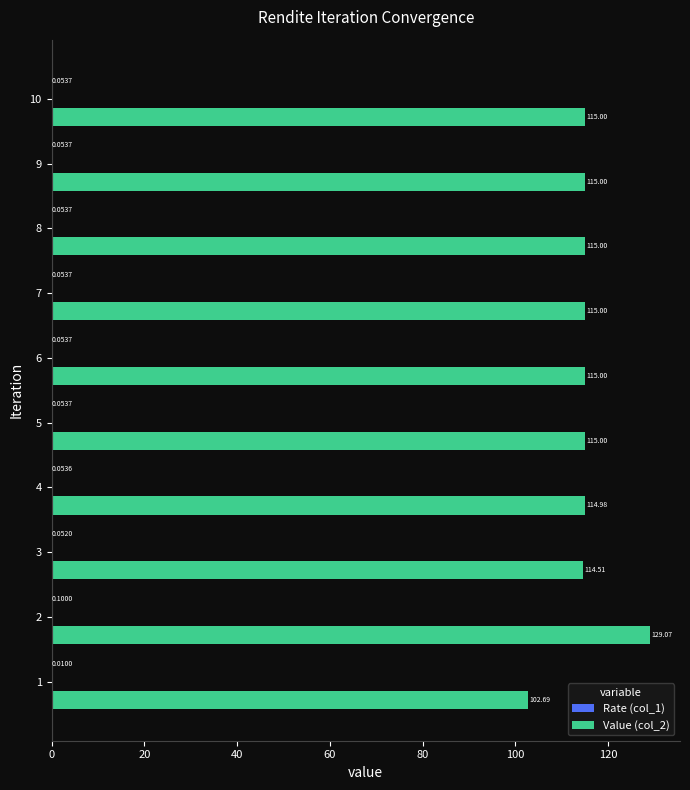

Which series has the largest total across all categories?

Value (col_2)